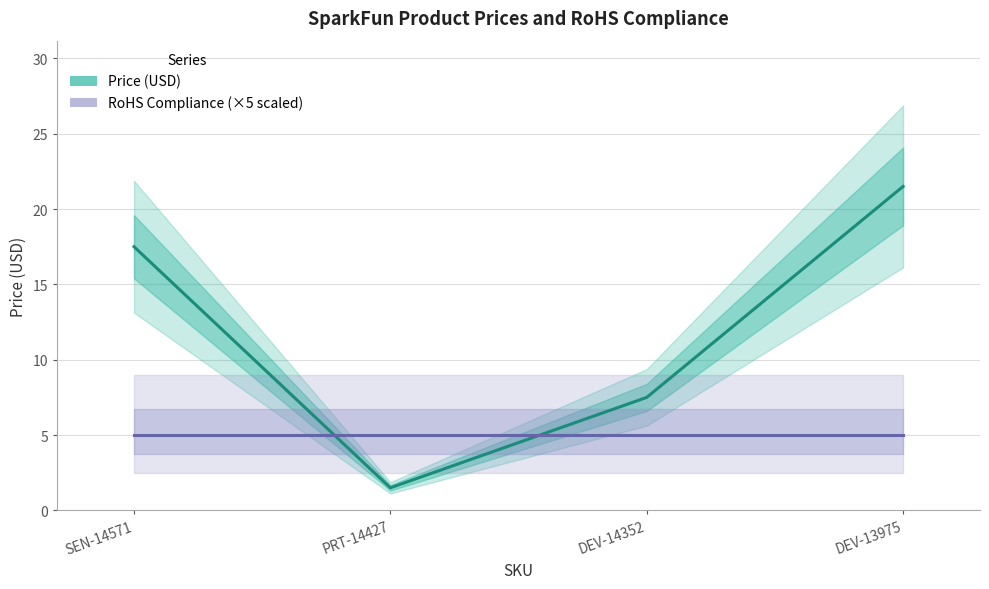

Is this an area chart (filled region under the line)?

No